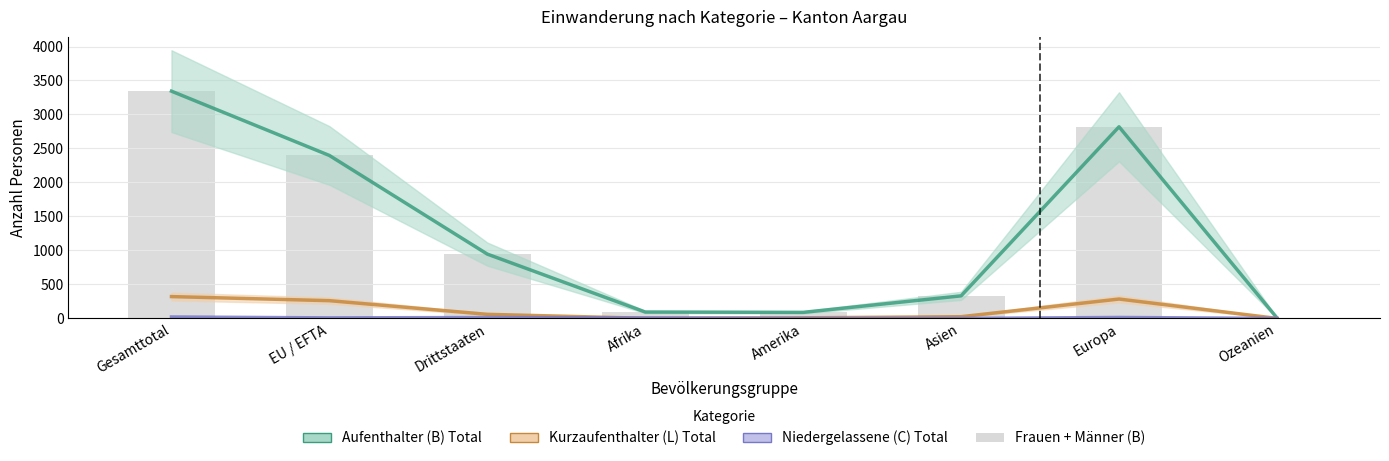

Reading left to right, transcribe all the data shown in this chart.

3343	2397	946	94	89	332	2819	8